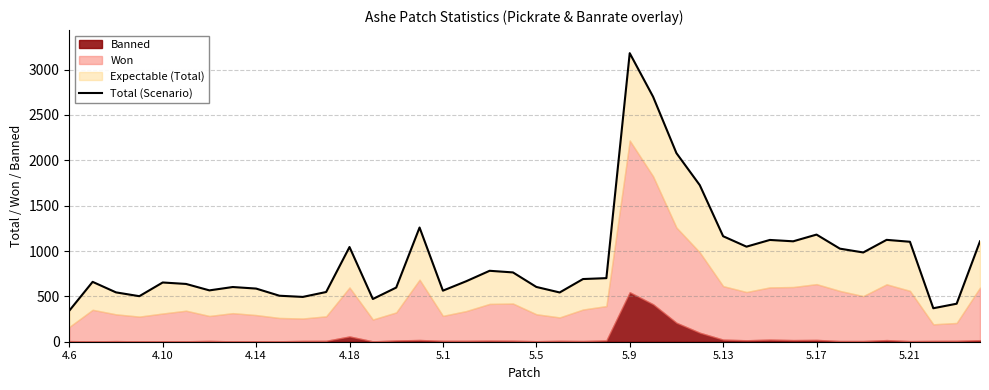

The value at 5.9 is 4396. True or false?

False